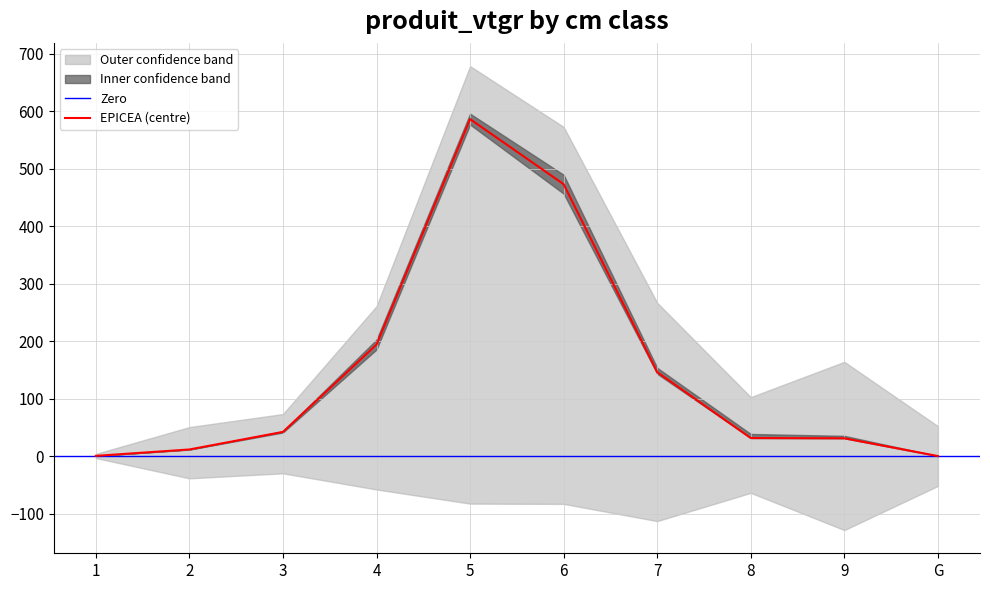

The EPICEA (centre) series shows 288.7 at G. True or false?

False